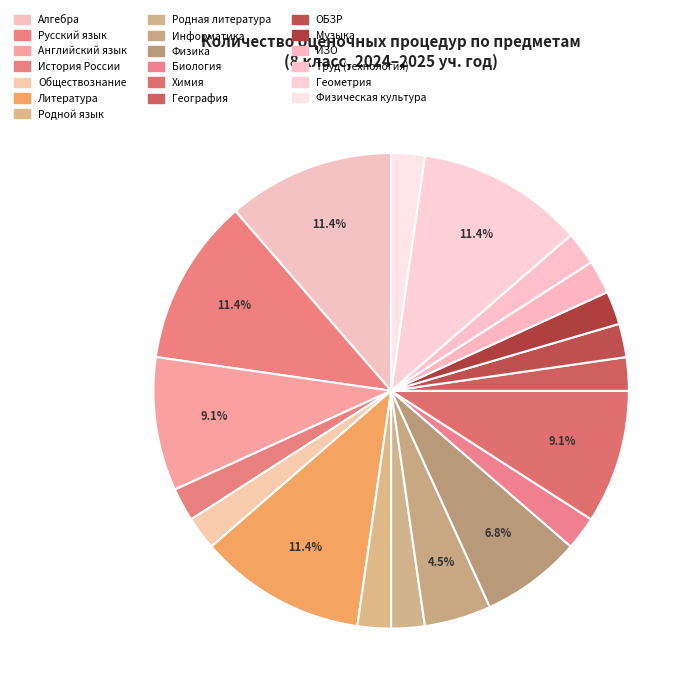

Count the number of slices in the pie.

19